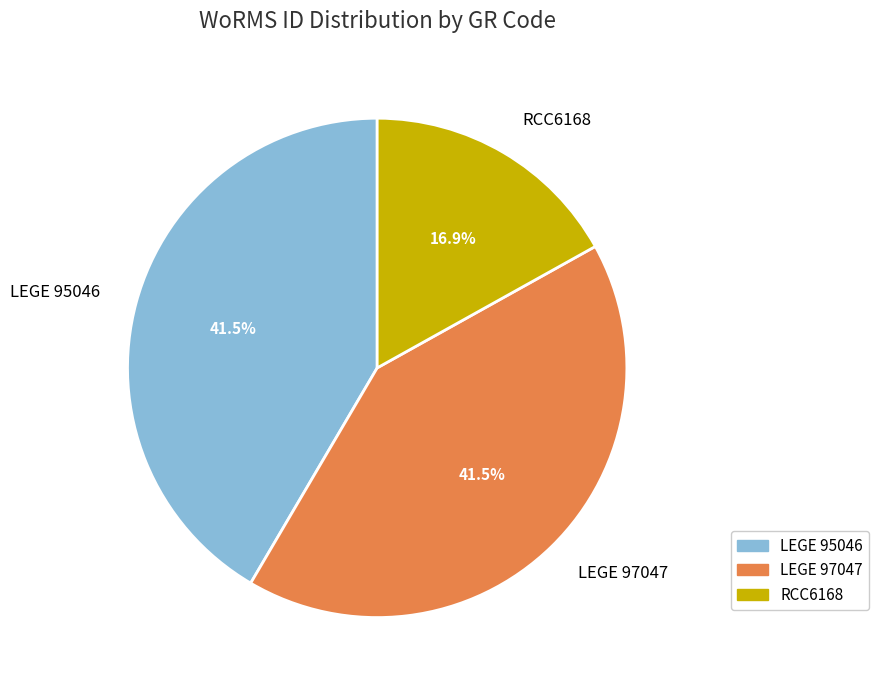

What is the ratio of the value at LEGE 97047 to the value at RCC6168?

2.5